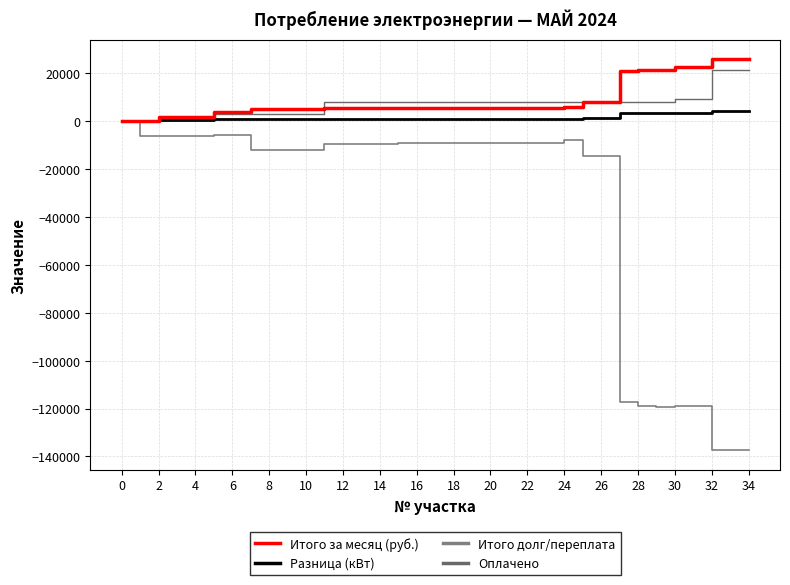

Does the chart display data point markers on the line(s)?

No